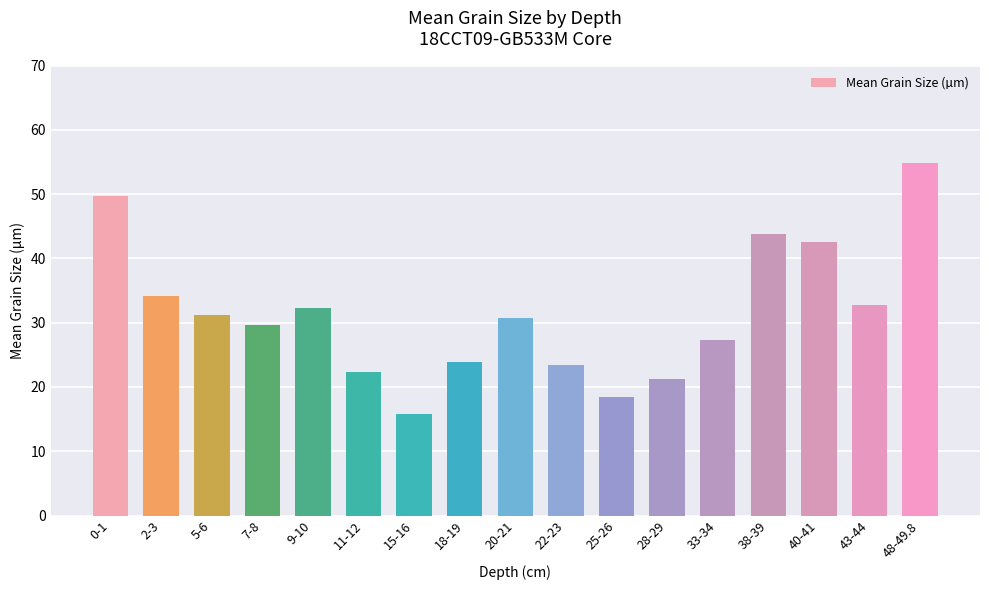

How many bars are there in total?

17